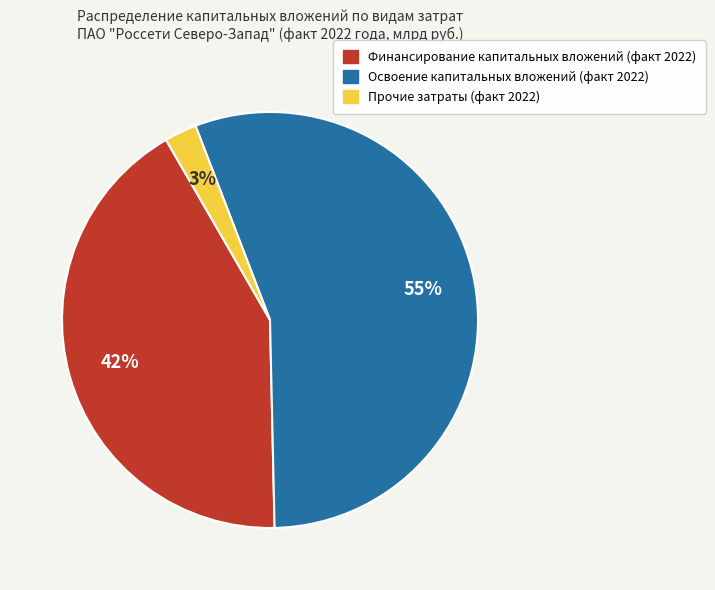

What percentage is the Финансирование капитальных вложений (факт 2022) slice, to the nearest percent?

42%